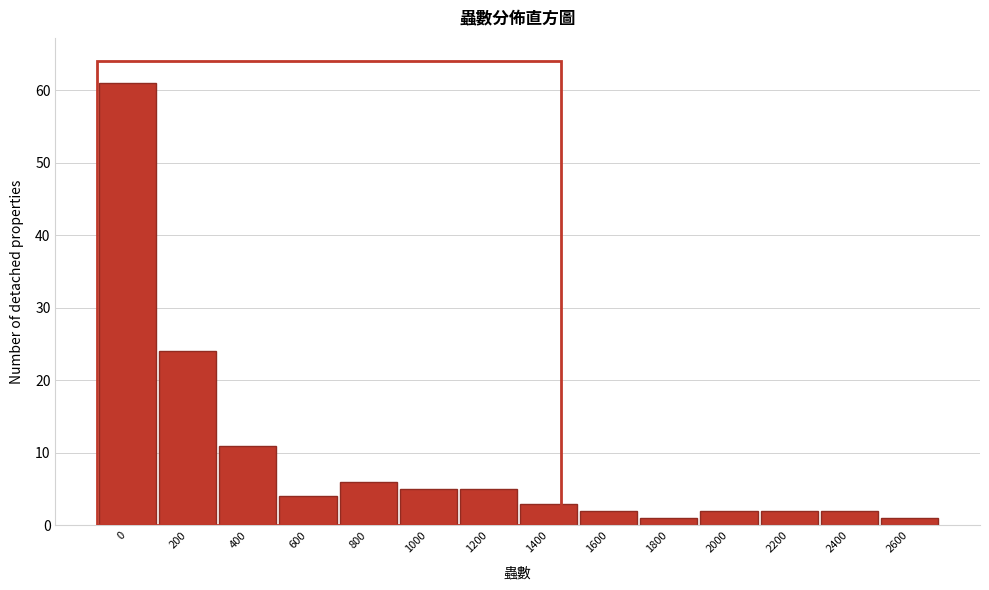

Reading left to right, list all the values displayed in this chart.

61	24	11	4	6	5	5	3	2	1	2	2	2	1